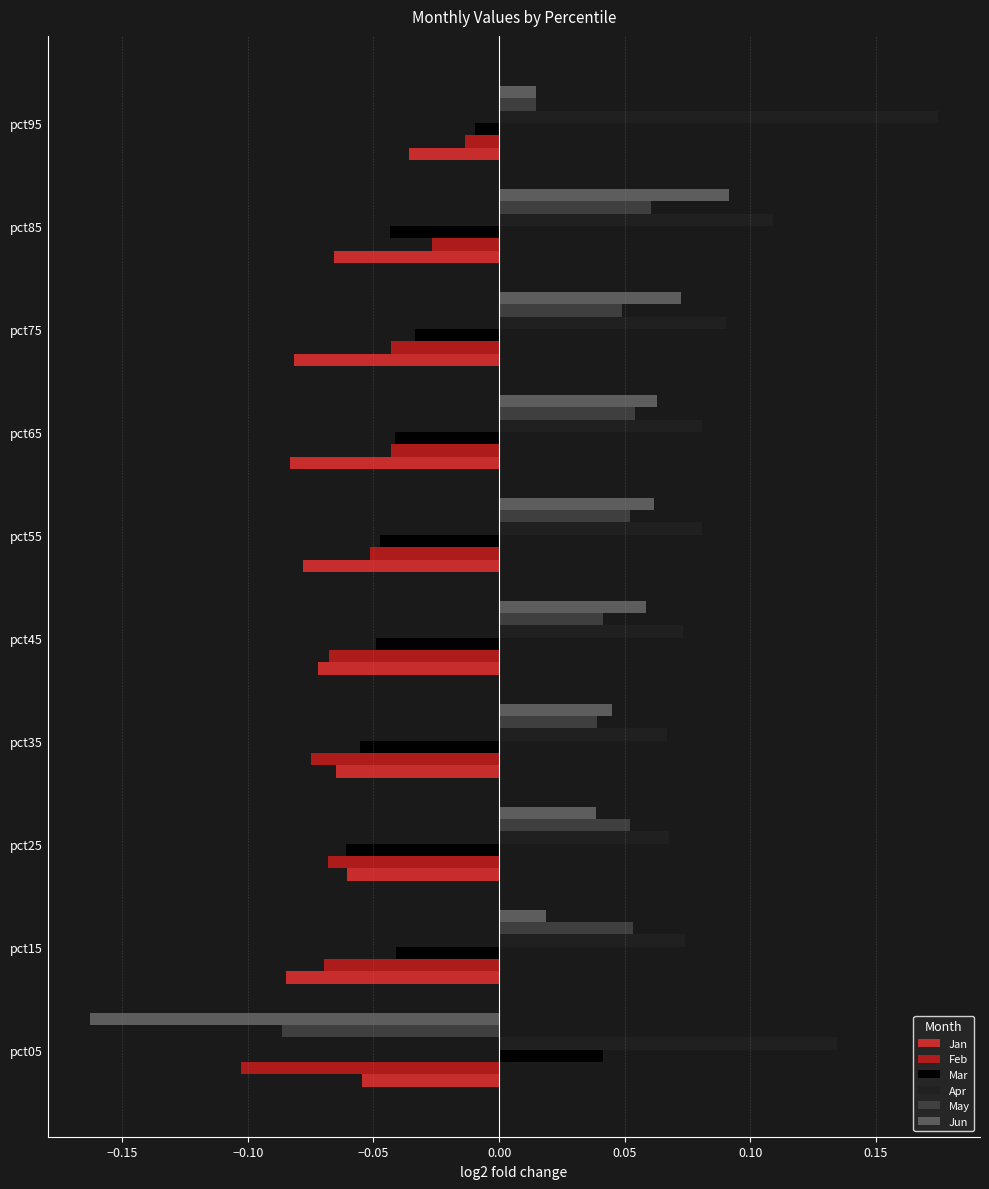

Which category has the lowest value in the May series?

pct05